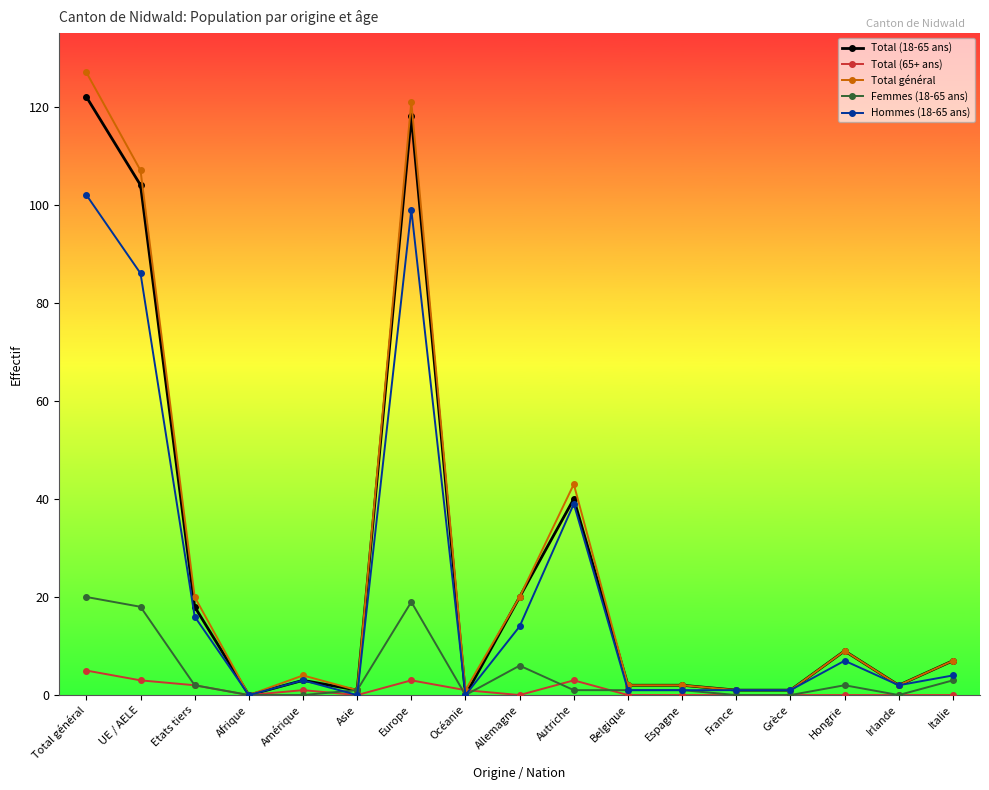

Where is Femmes (18-65 ans) nearest to the value 10?

Allemagne